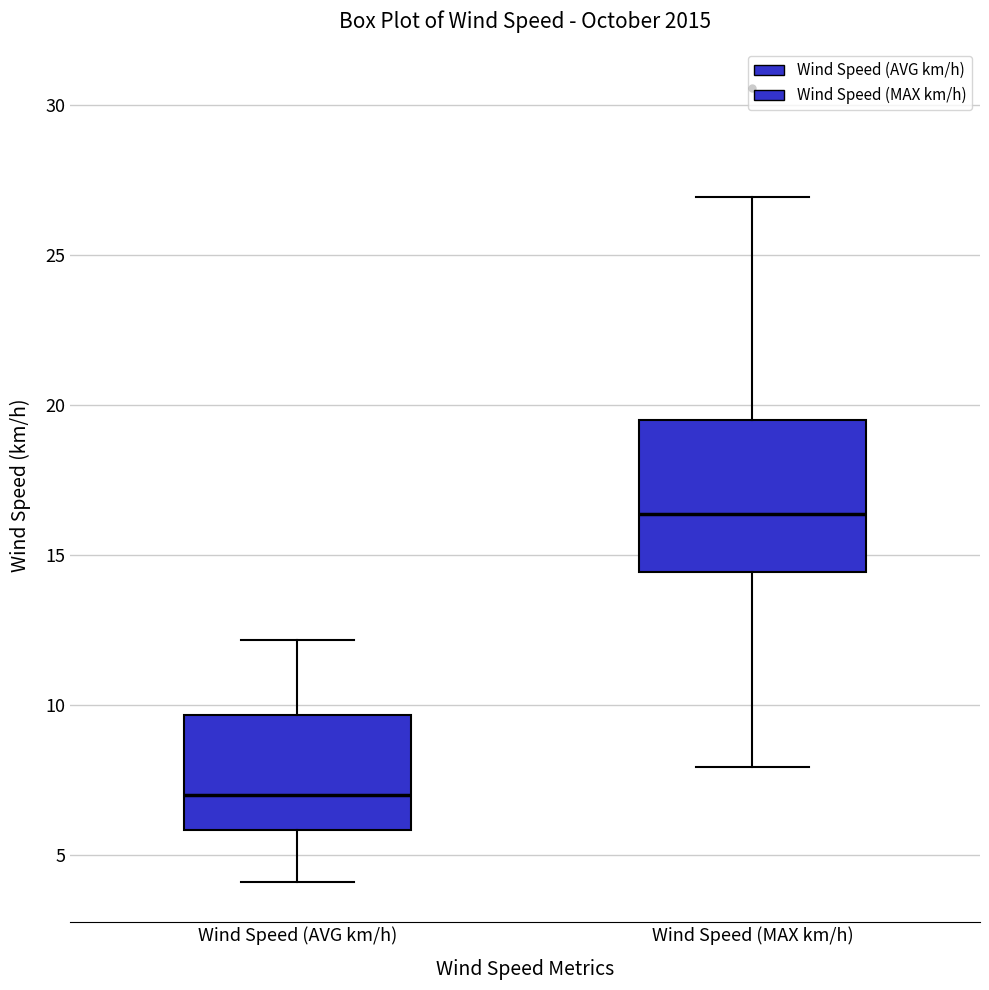

Where does the lower whisker of the box for Wind Speed (AVG km/h) end on the y-axis? The values are not printed on the chart, so give them approximately, as read against the axis.

4.0